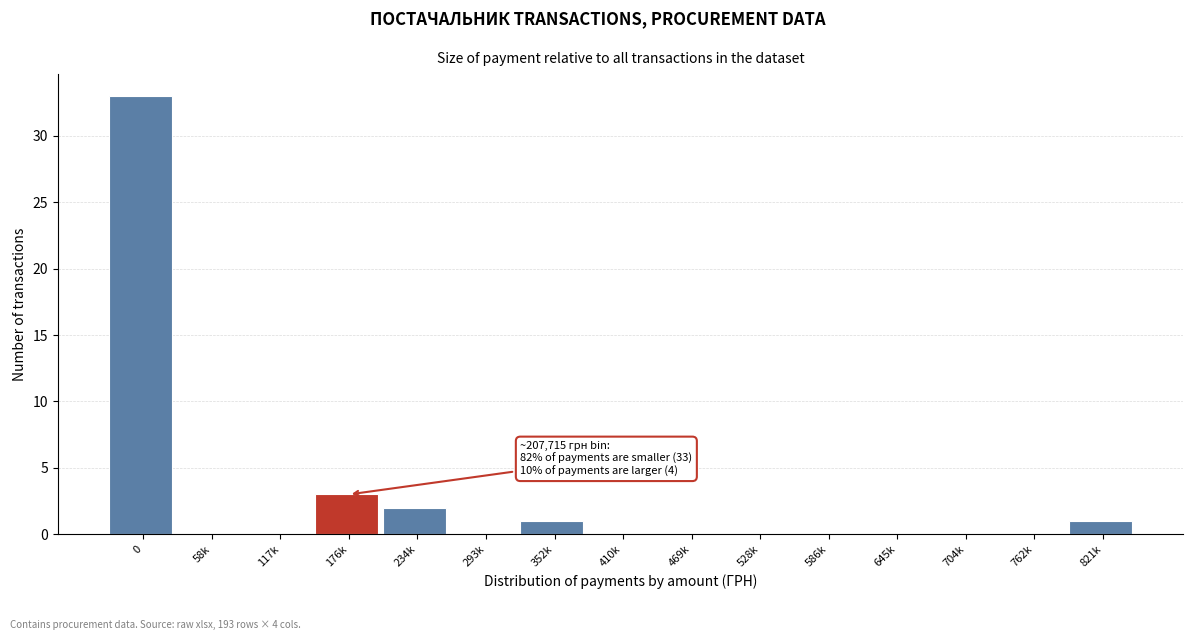

Reading left to right, list all the values displayed in this chart.

0=33	58k=0	117k=0	176k=3	234k=2	293k=0	352k=1	410k=0	469k=0	528k=0	586k=0	645k=0	704k=0	762k=0	821k=1